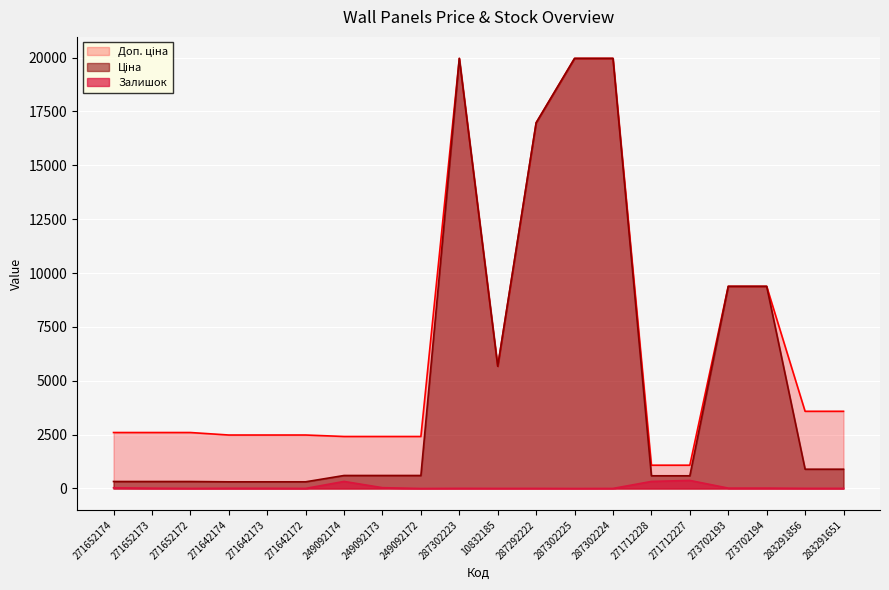

Between 271712228 and 249092173, which is larger?

249092173